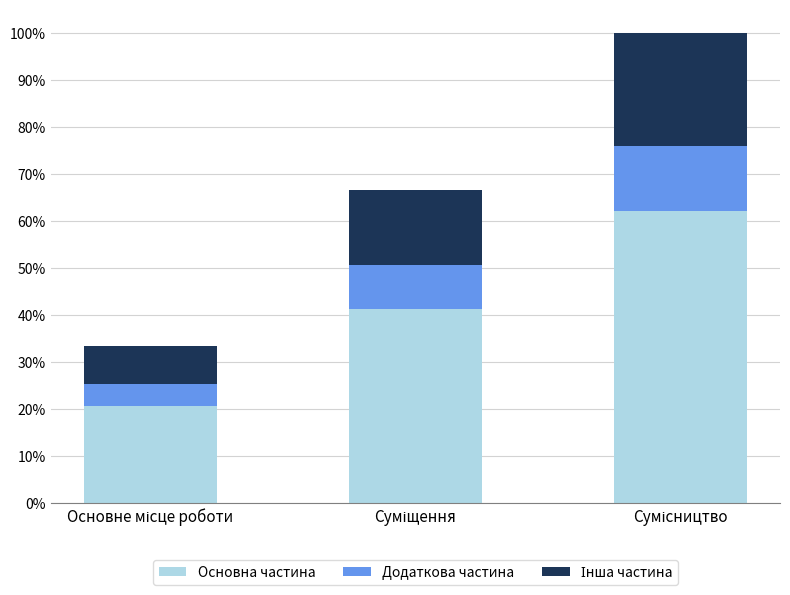

Where does the Основна частина series first go above 1?

Суміщення